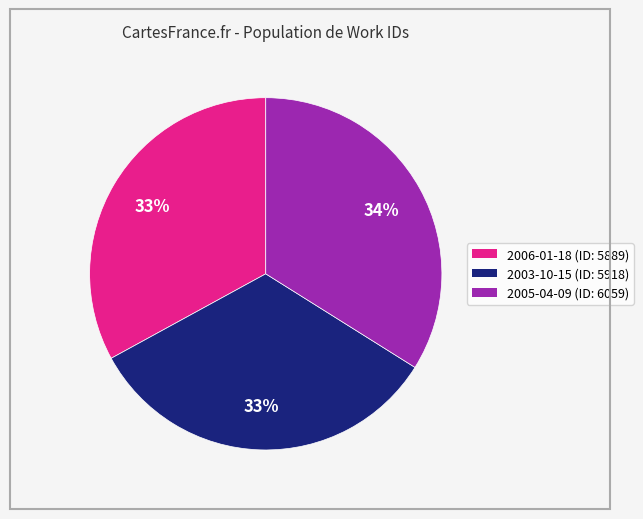

To the nearest percent, what is the difference between the 2003-10-15 and 2005-04-09 slice percentages?

1%